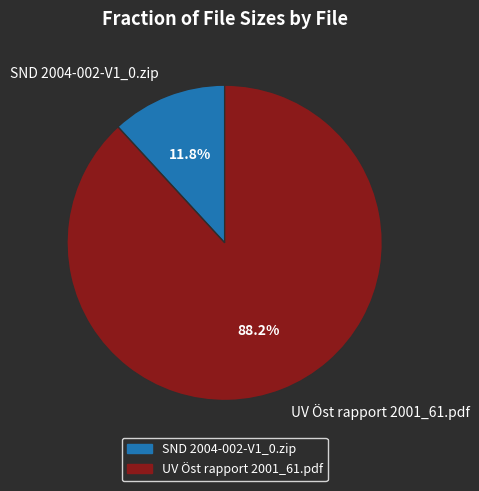

To the nearest percent, what is the difference between the largest and smallest slice percentages?

76%